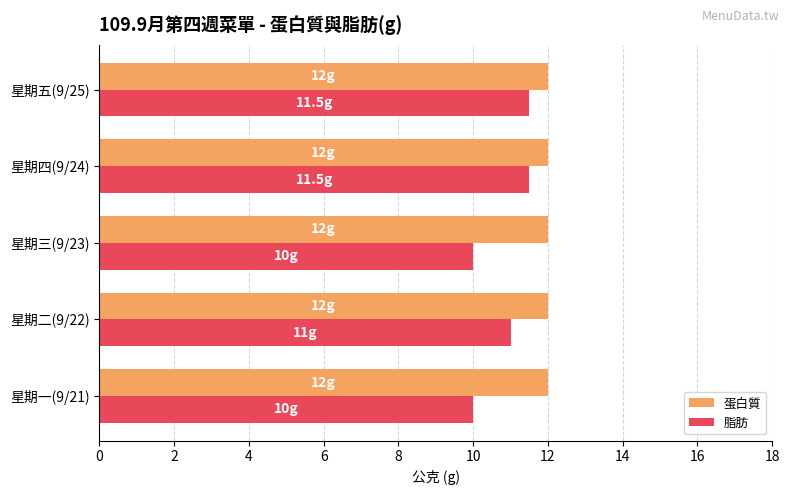

Is it true that 蛋白質 equals 16.5 at 星期五(9/25)?

False